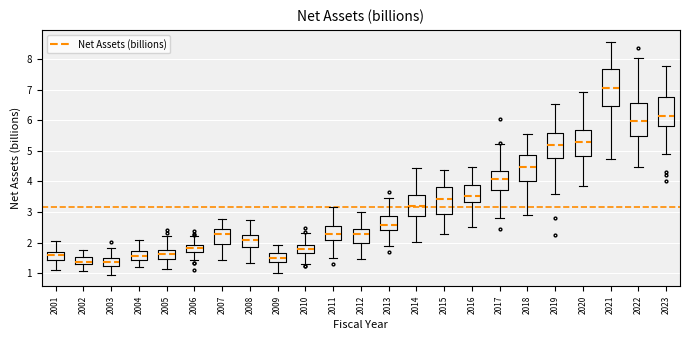

Which box is the tallest, from its lower edge to its upper edge?

2021